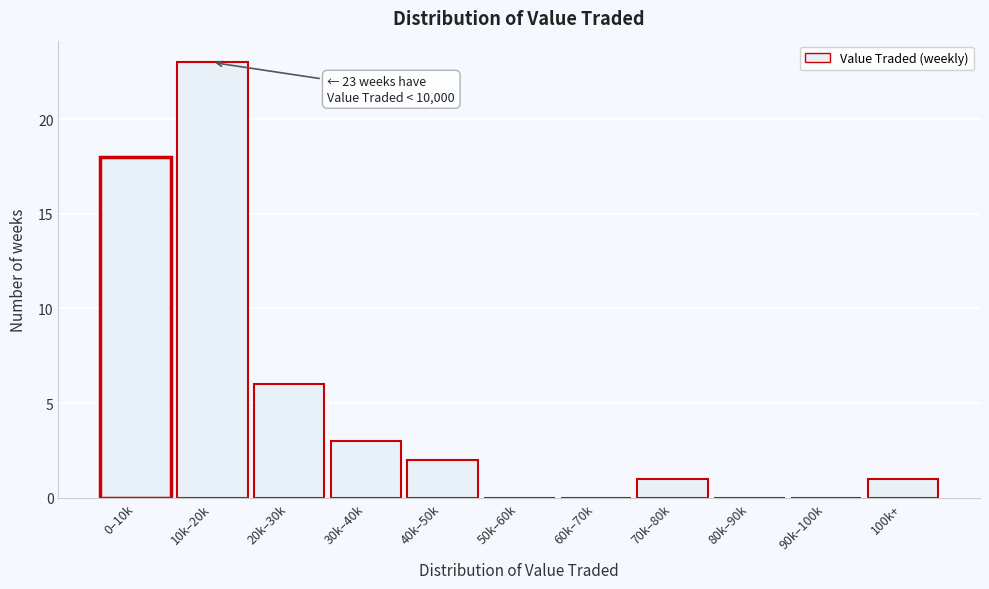

Reading left to right, extract all data points from this chart.

0–10k=18	10k–20k=23	20k–30k=6	30k–40k=3	40k–50k=2	50k–60k=0	60k–70k=0	70k–80k=1	80k–90k=0	90k–100k=0	100k+=1